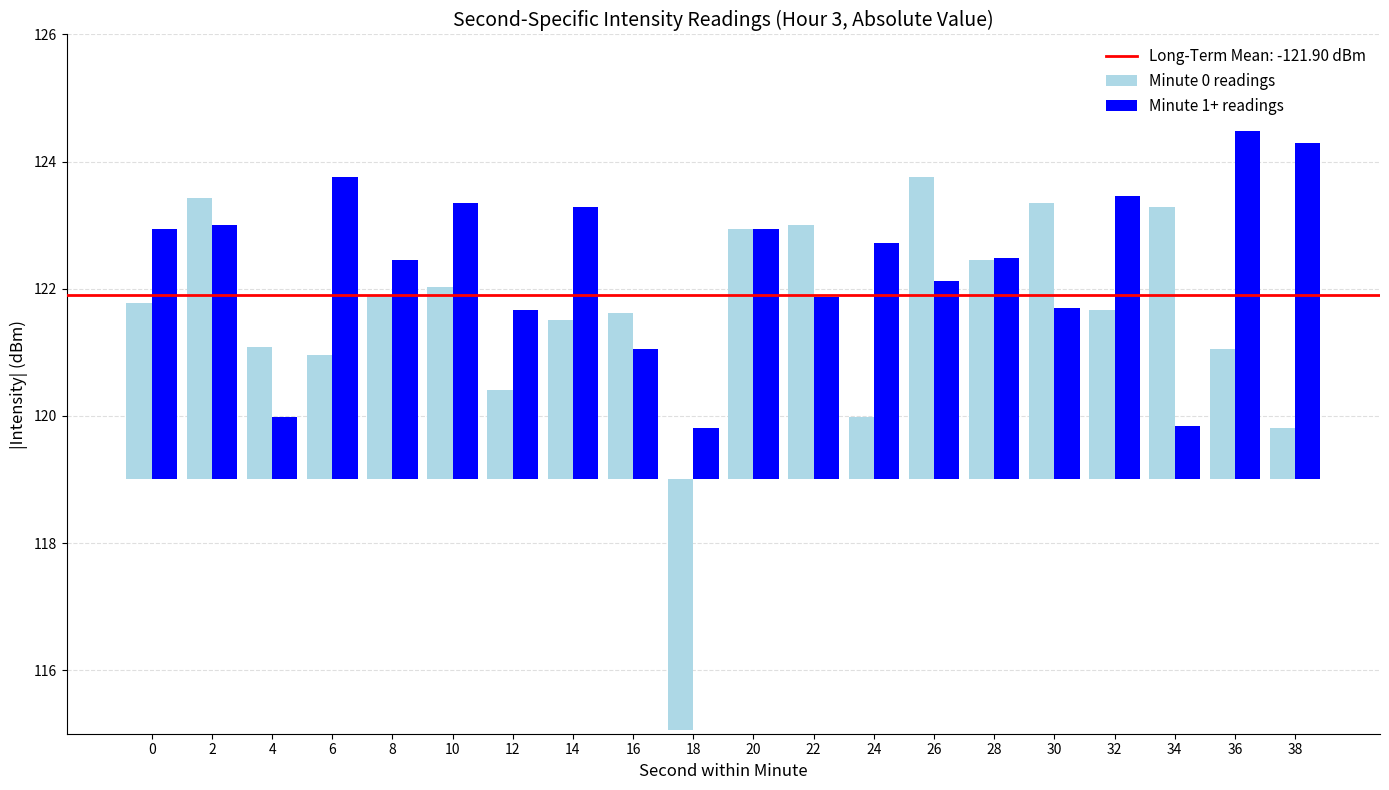

Which series has the largest total across all categories?

Minute 1+ readings